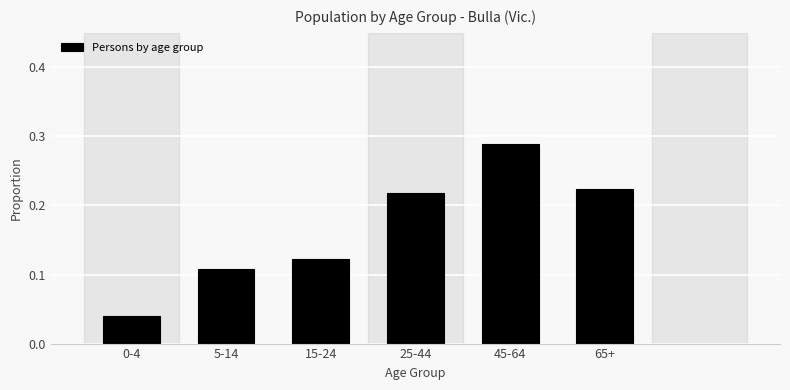

At which category does the chart reach its peak across all series?

45-64